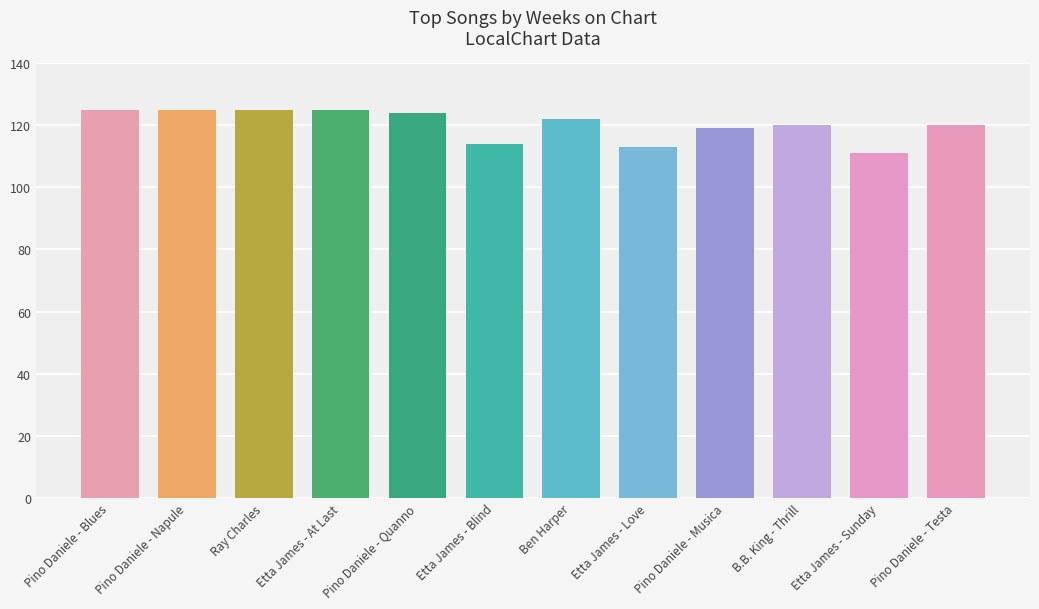

Reading left to right, list all the values displayed in this chart.

125	125	125	125	124	114	122	113	119	120	111	120